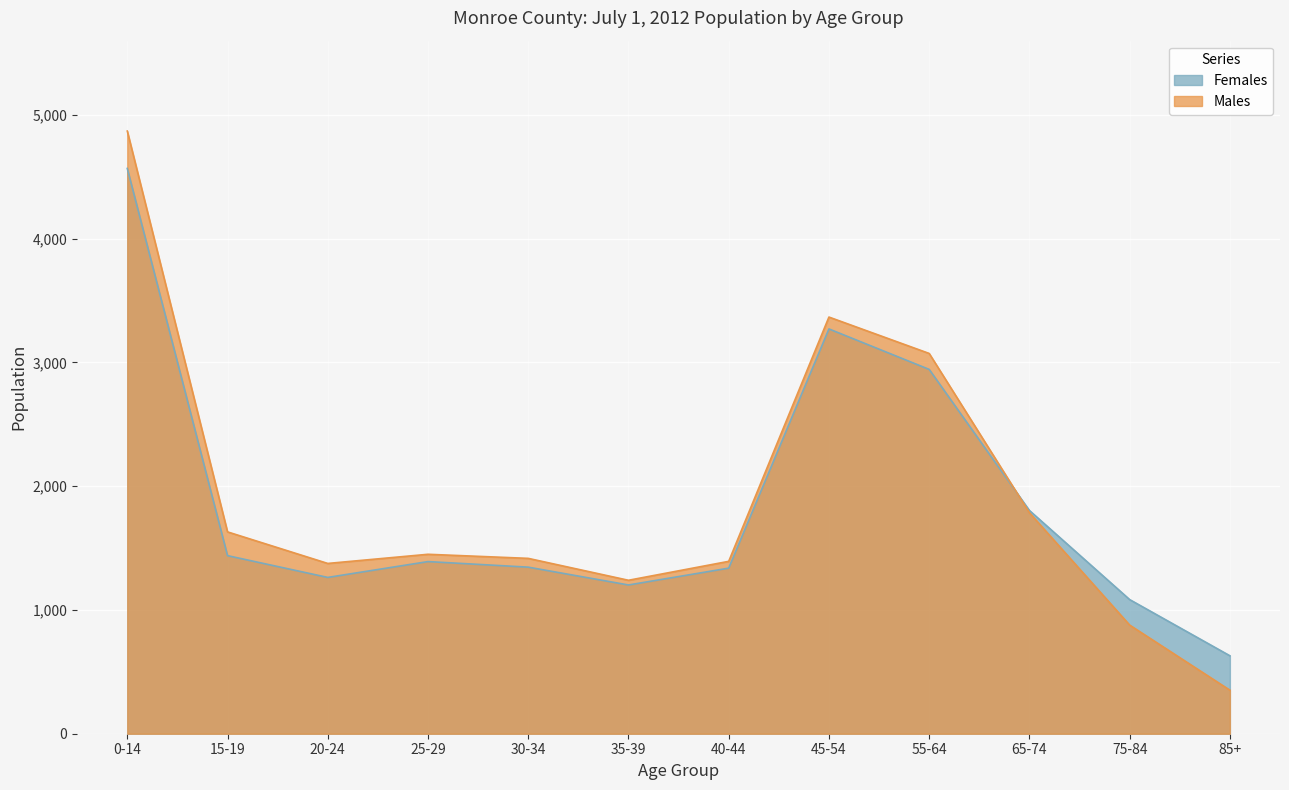

At which category does Females reach its first local peak?

25-29